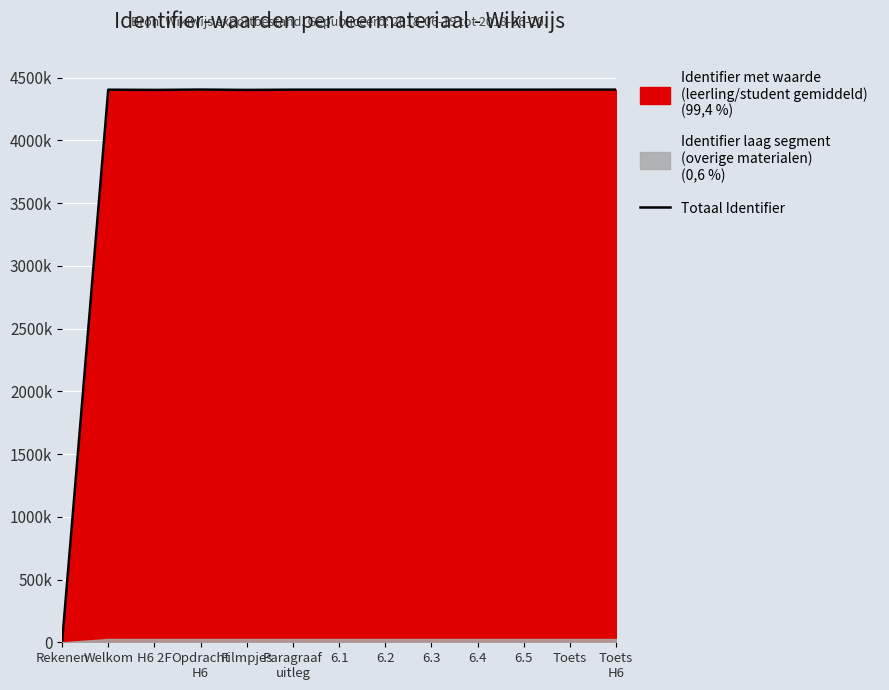

List the labels in order of value, largest first.

Opdracht
H6, Toets
H6, Toets, 6.5, 6.4, 6.3, 6.2, 6.1, Paragraaf
uitleg, Welkom, Filmpjes, H6 2F, Rekenen